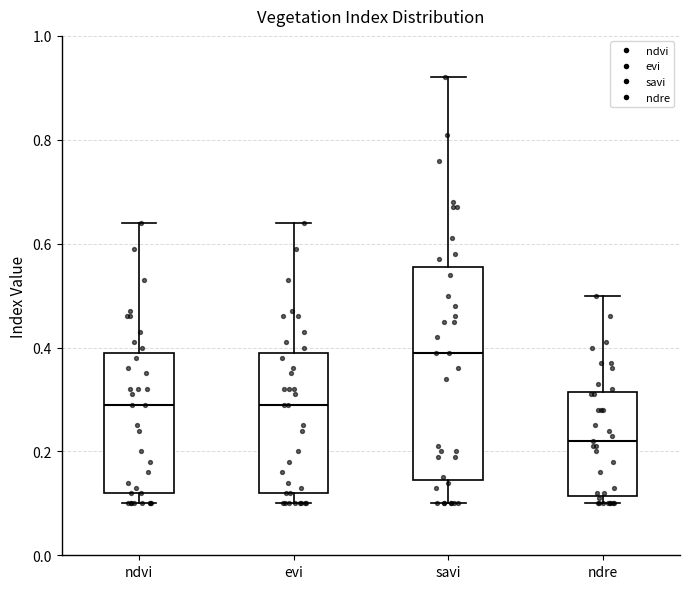

Reading left to right, read every box against the y-axis: the position of its median line, the range the box covers, and the ends of its whiskers. The values are not printed on the chart, so give them approximately, as read against the axis.

ndvi: median 0.30, box 0.12 to 0.40, whiskers 0.10 to 0.64
evi: median 0.30, box 0.12 to 0.40, whiskers 0.10 to 0.64
savi: median 0.40, box 0.14 to 0.56, whiskers 0.10 to 0.92
ndre: median 0.22, box 0.12 to 0.32, whiskers 0.10 to 0.50